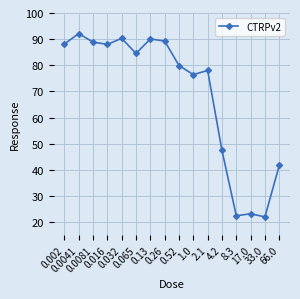

What is the value of the 16th point from the left?

41.7